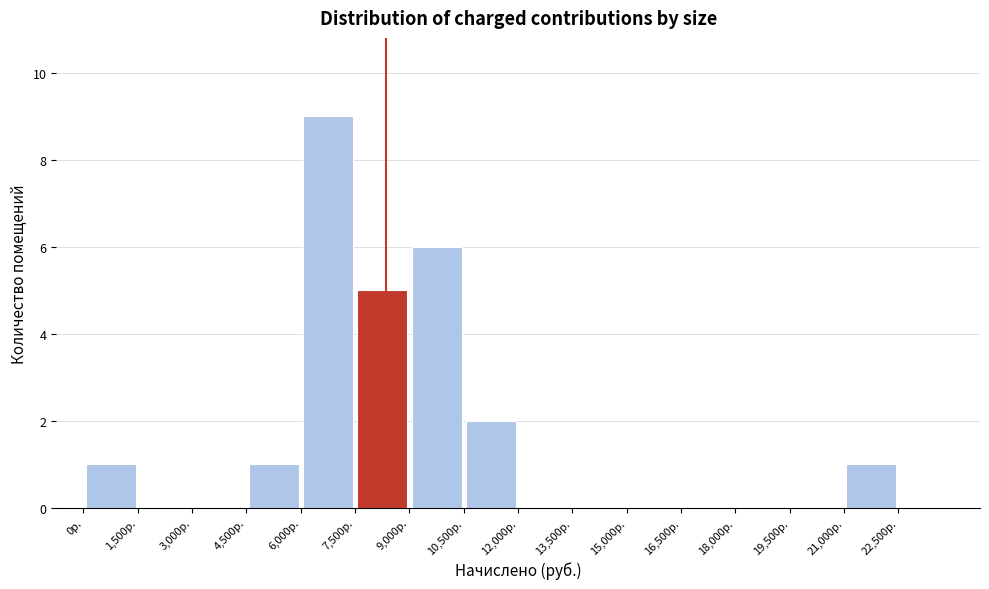

Reading left to right, transcribe this chart: for each bar, give the range it covers on the x-axis and its height. Neither the bar edges nor the heights are printed on the chart, so give them approximately, as read against the axes.

0 to 1500: 1
1500 to 3000: 0
3000 to 4500: 0
4500 to 6000: 1
6000 to 7500: 9
7500 to 9000: 5
9000 to 10500: 6
10500 to 12000: 2
12000 to 13500: 0
13500 to 15000: 0
15000 to 16500: 0
16500 to 18000: 0
18000 to 19500: 0
19500 to 21000: 0
21000 to 22500: 1
22500 to 24000: 0